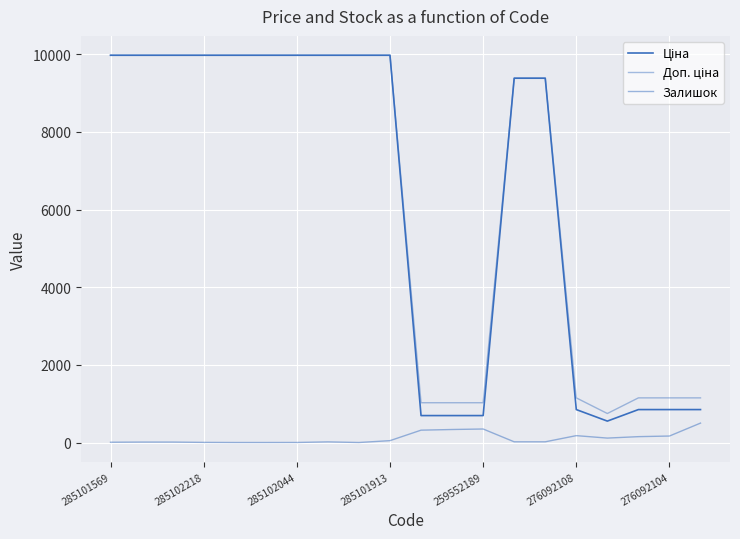

Is this an area chart (filled region under the line)?

No